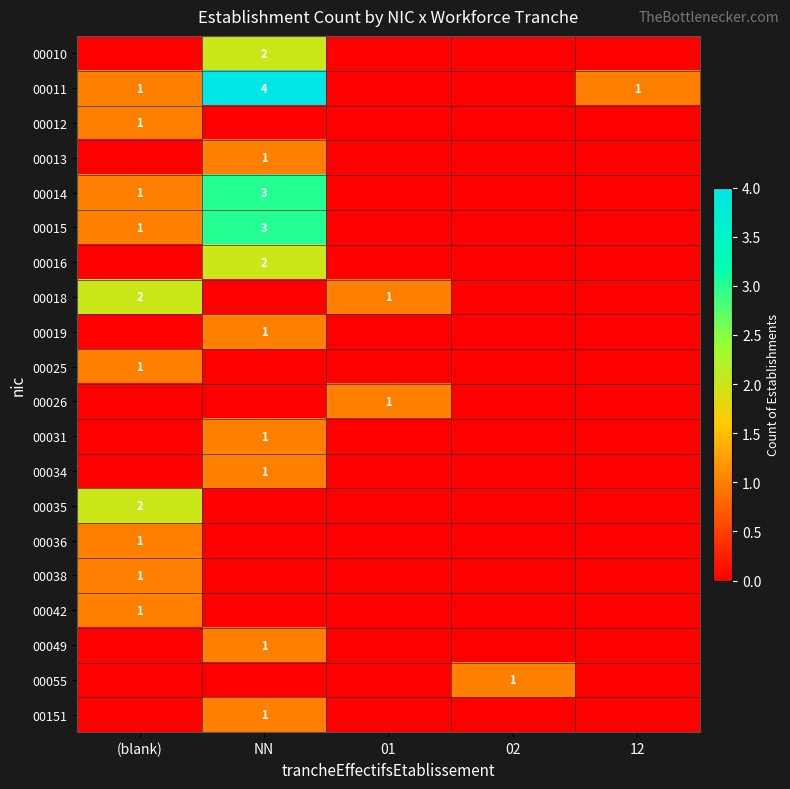

What is the total value across all series at 12?

1